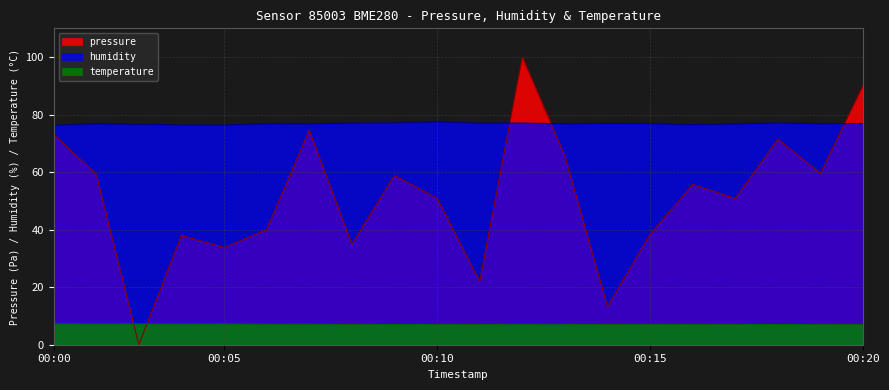

The temperature series shows 7.1 at 00:11. True or false?

True